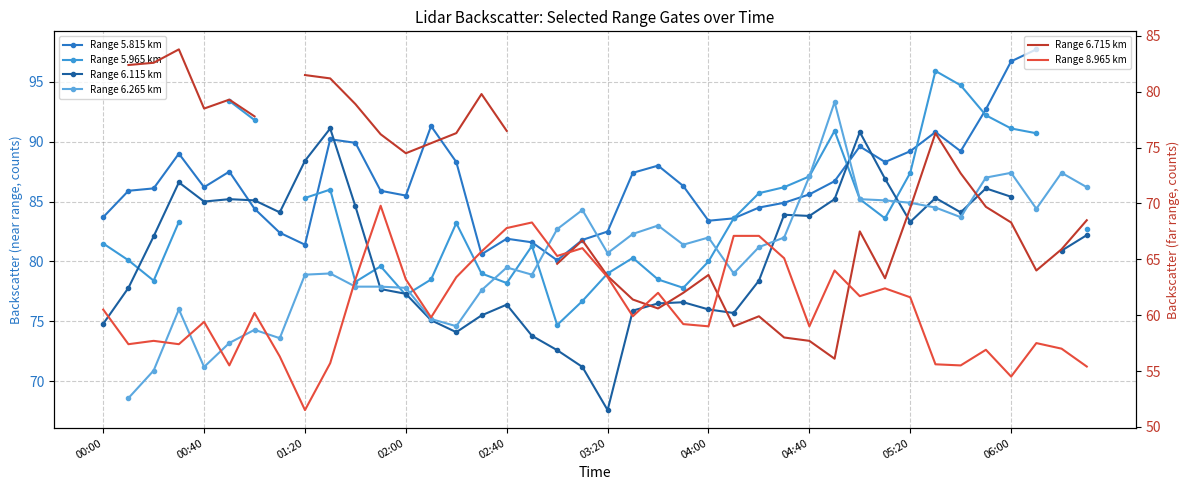

Where is Range 8.965 km nearest to the value 60?

21